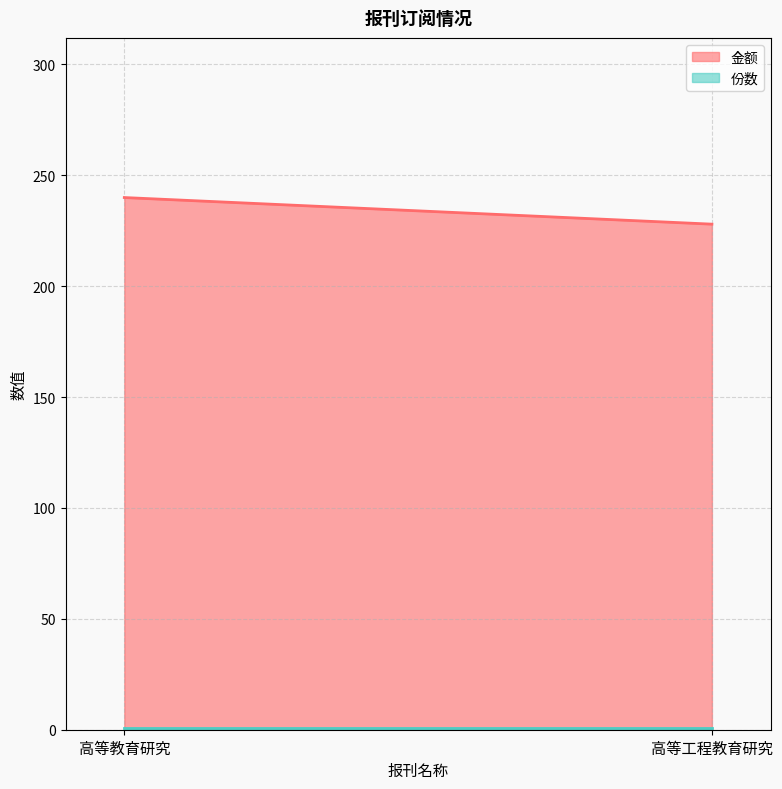

What is the label of the 1st point from the right?

高等工程教育研究